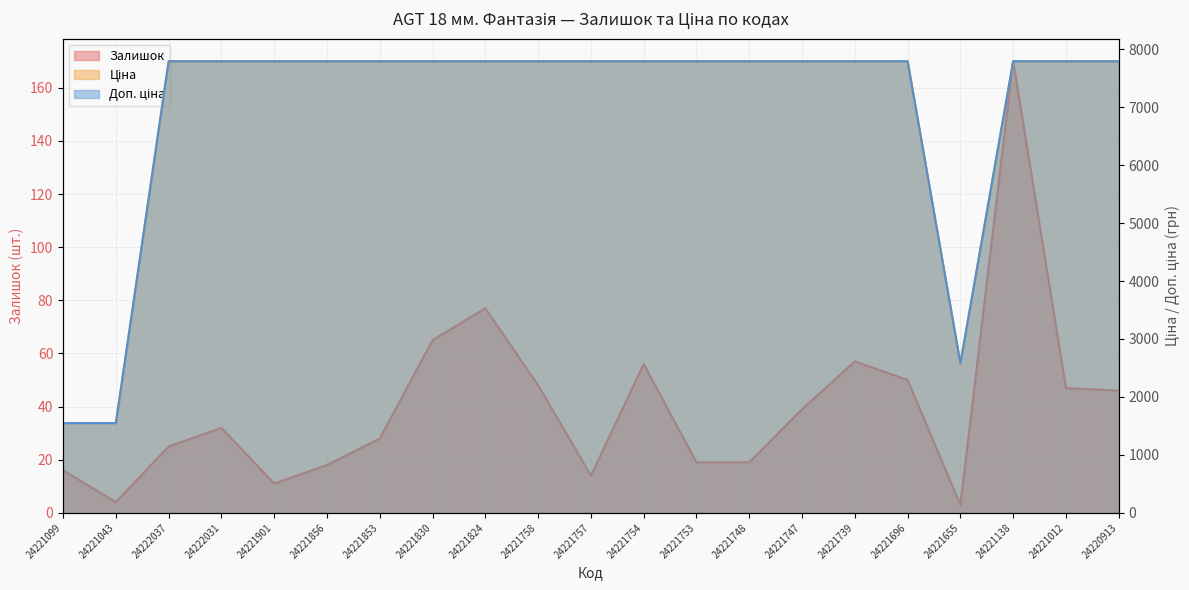

Between 24221043 and 24221012, which is larger?

24221012